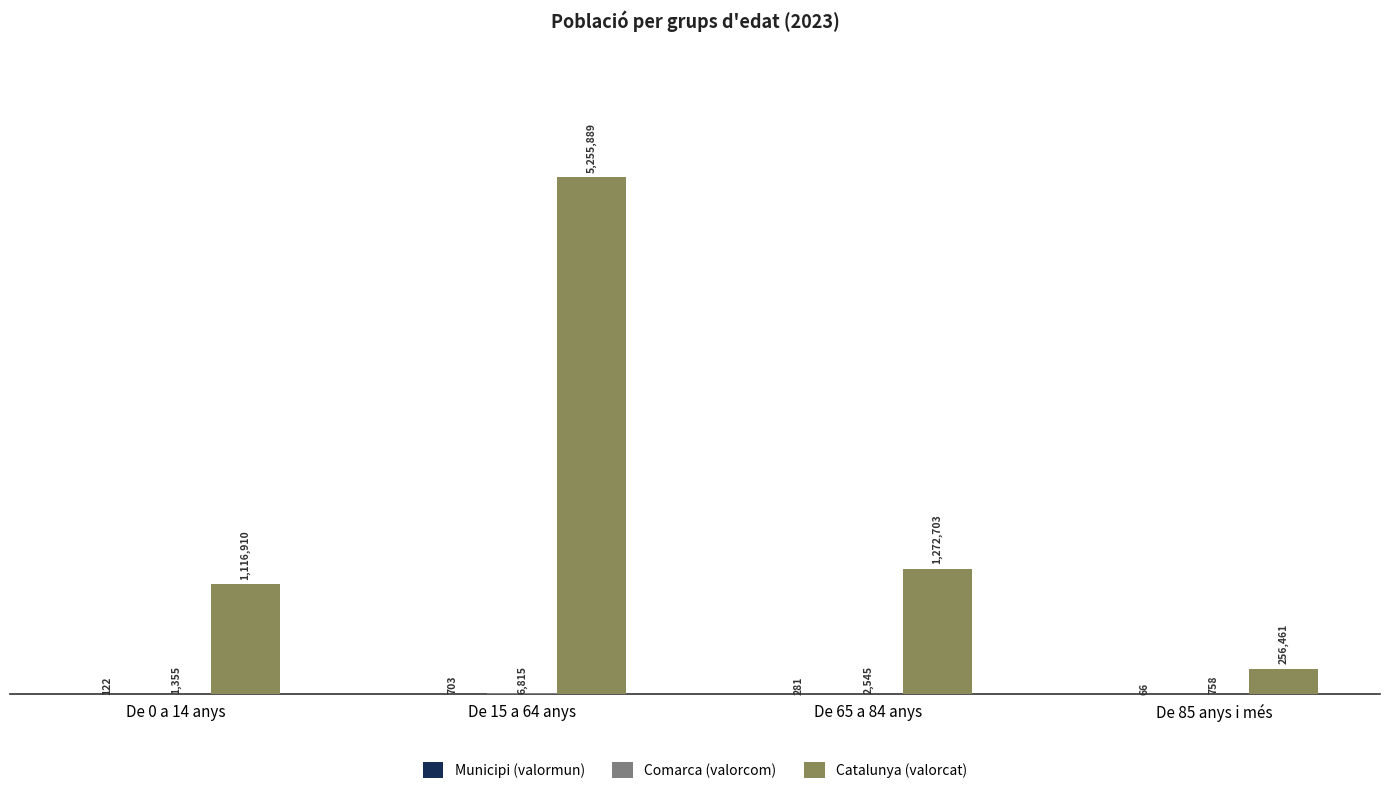

At which label is Comarca (valorcom) closest to 3786?

De 65 a 84 anys